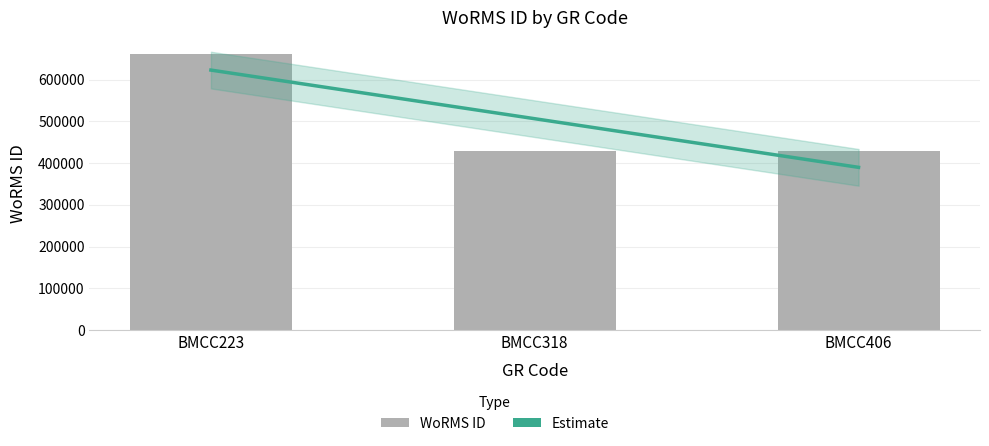

How many values are between 428522 and 661559?

3